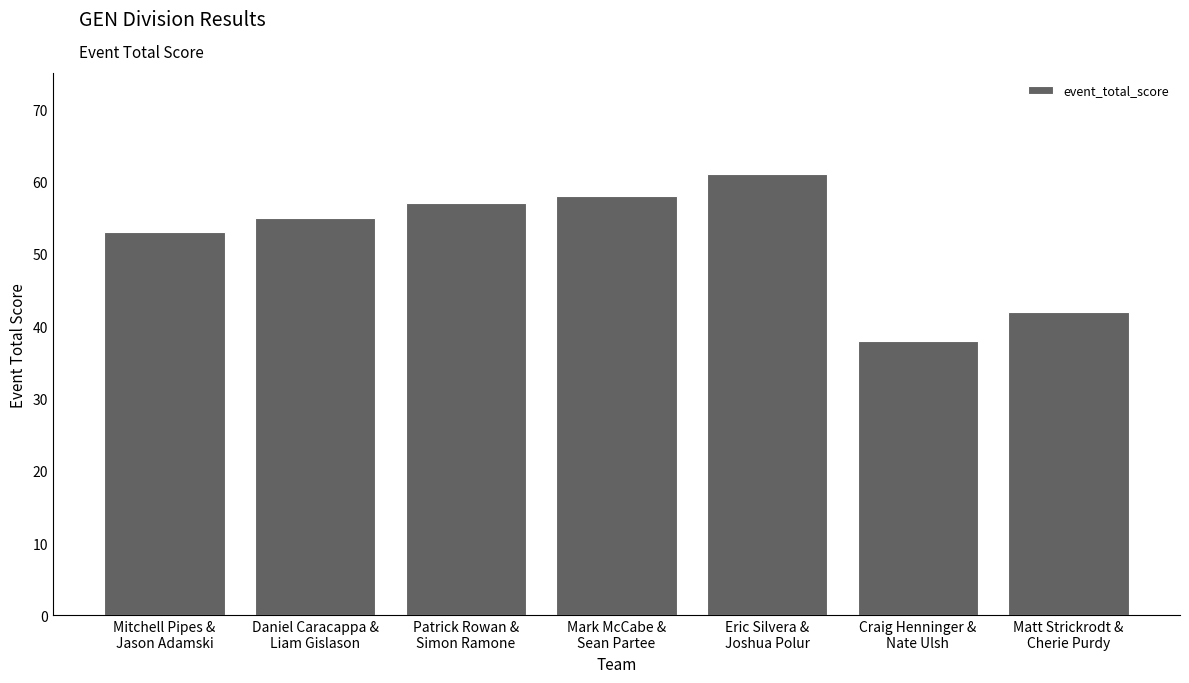

How many bars are there in total?

7